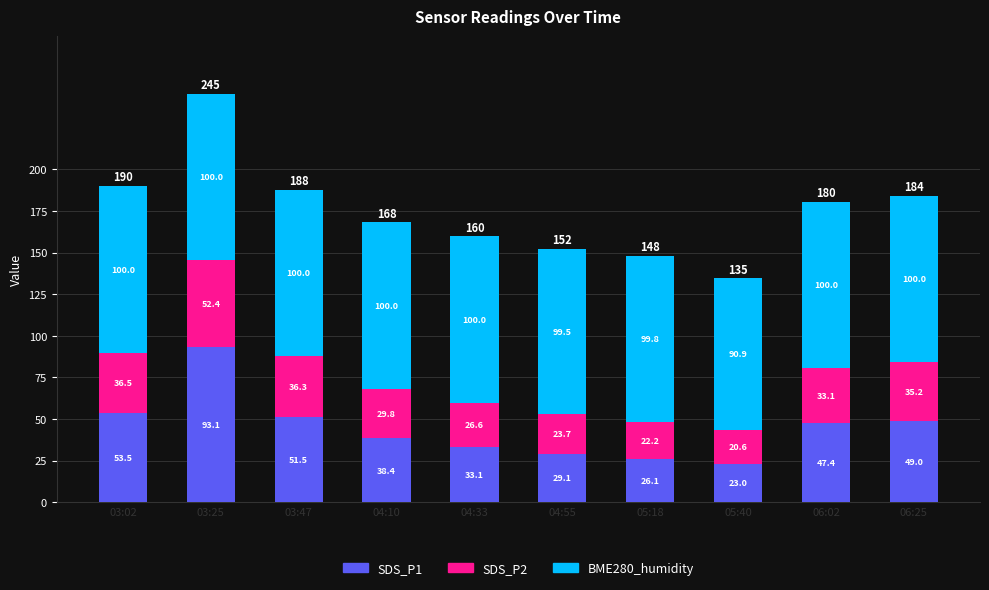

At which category is the sum across all series the highest?

03:25